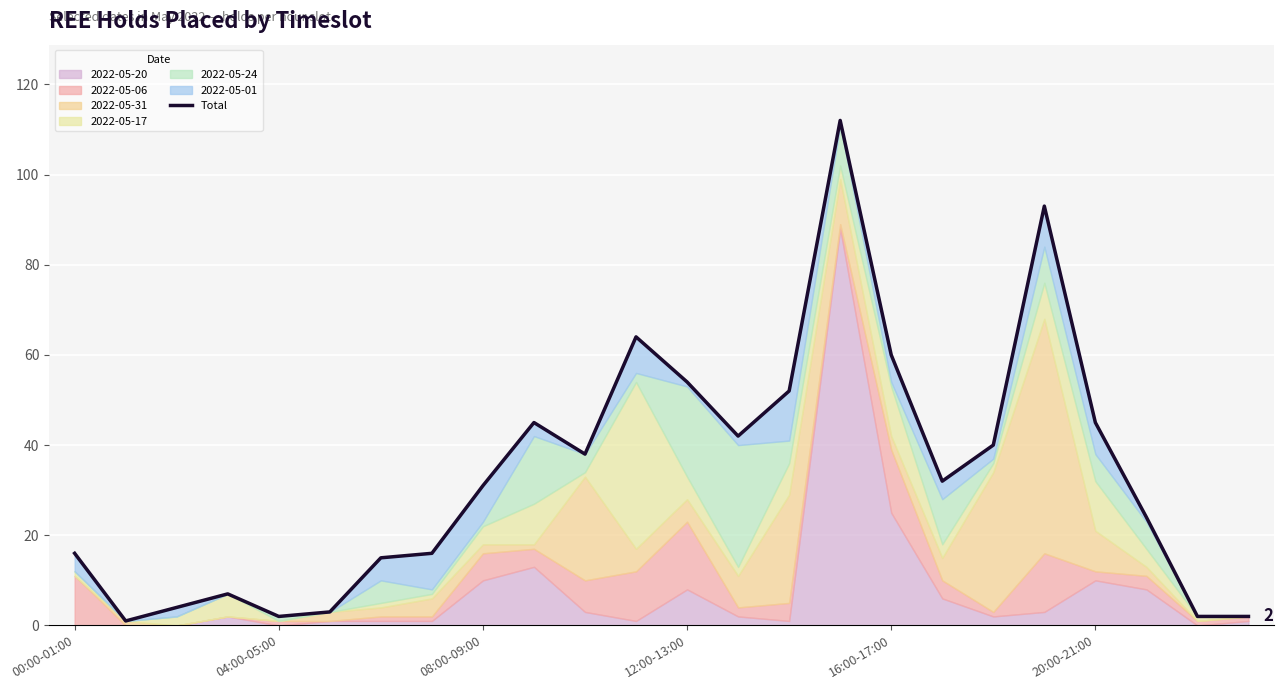

How many interior local peaks (higher than both neighbors) does the data have?

5